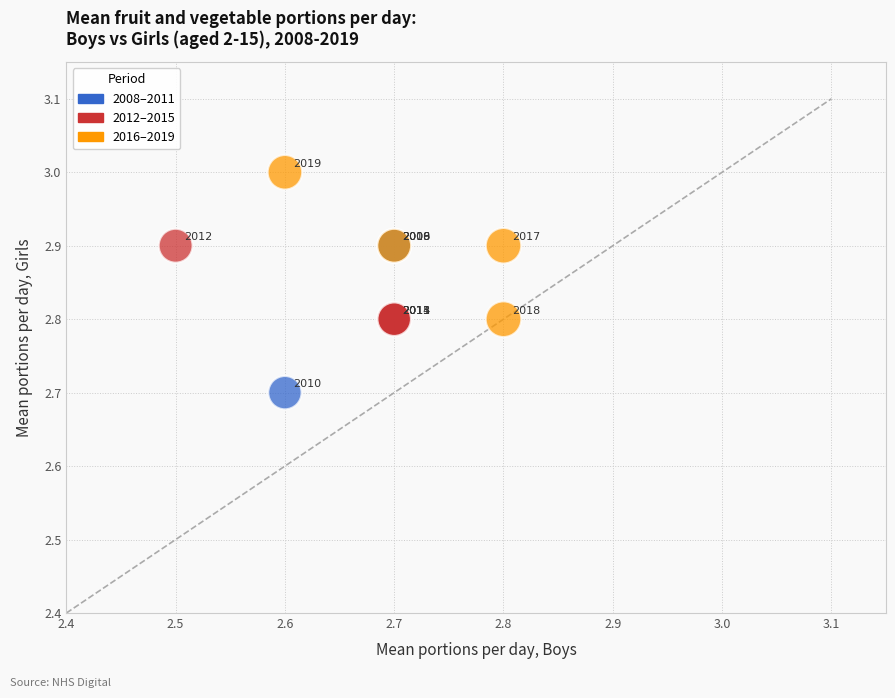

What Y value in the scatter plot is closest to 2?

2.7